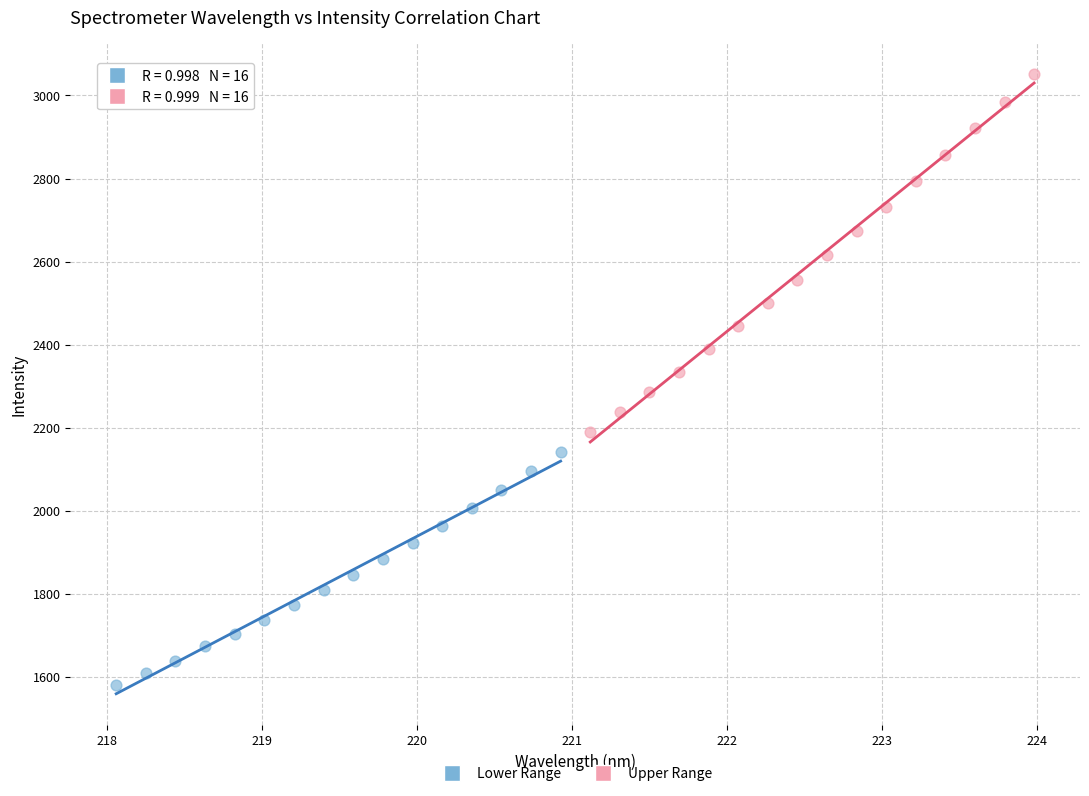

Which series contains the lowest Y value?

Lower Range